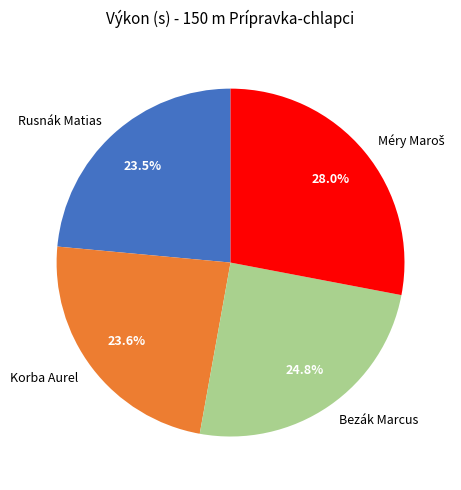

How much of the chart is everything except Bezák Marcus?

75.2%